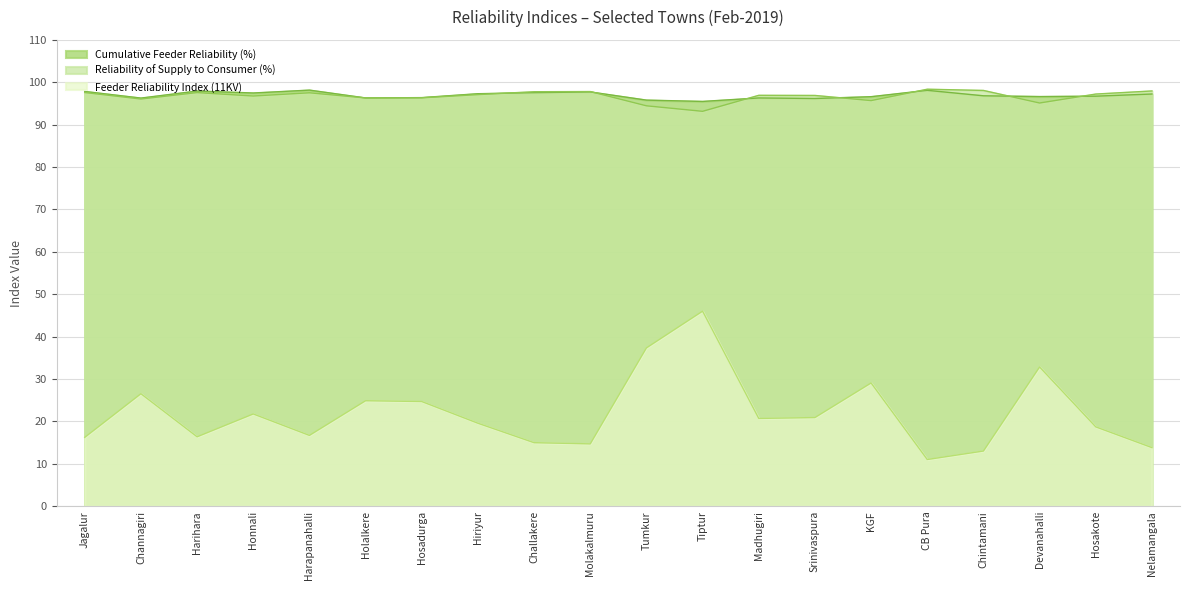

Count the number of categories in the chart.

20